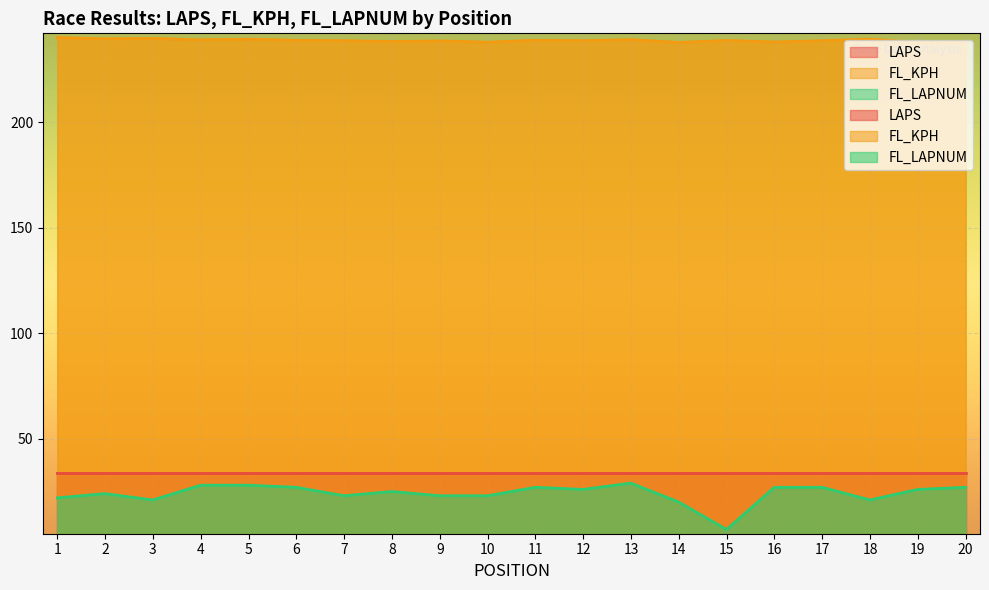

What is the approximate value of FL_KPH at 4?

239.1